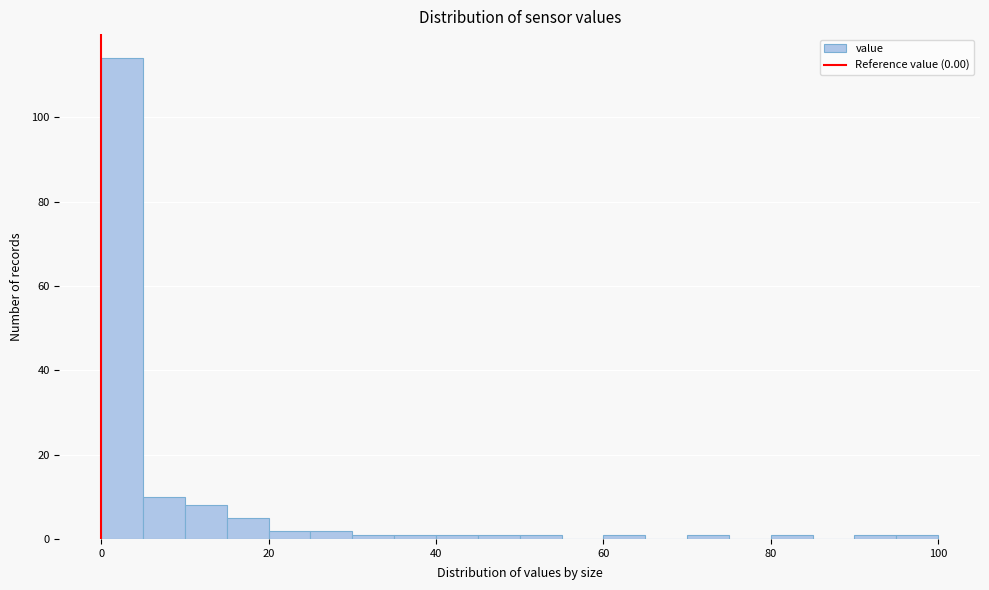

Read against the x-axis, roughly where is the centre of the tallest bar?

2